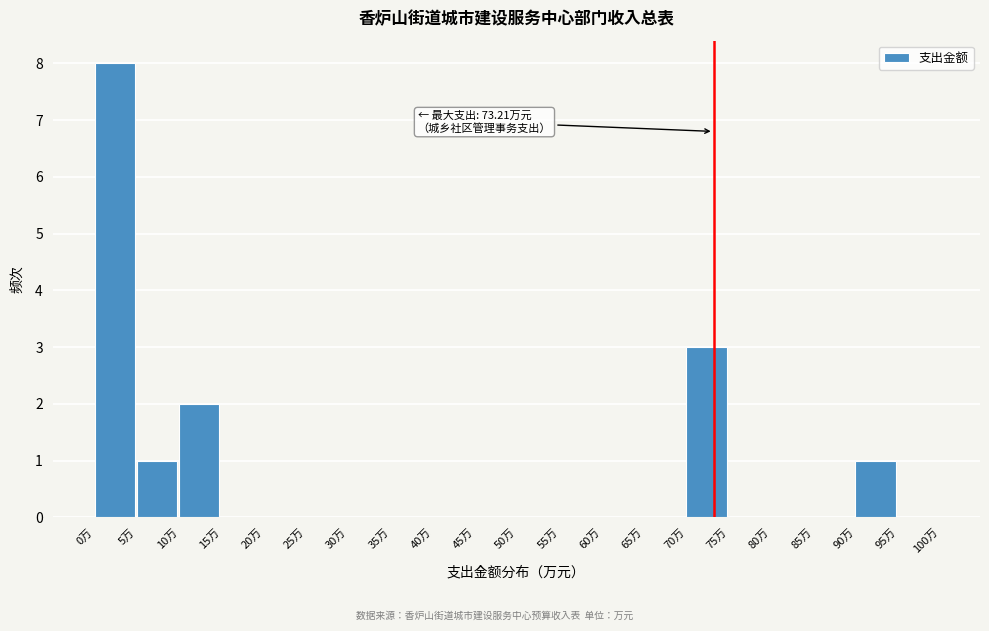

Over which range of the x-axis is the bar tallest?

0 to 5